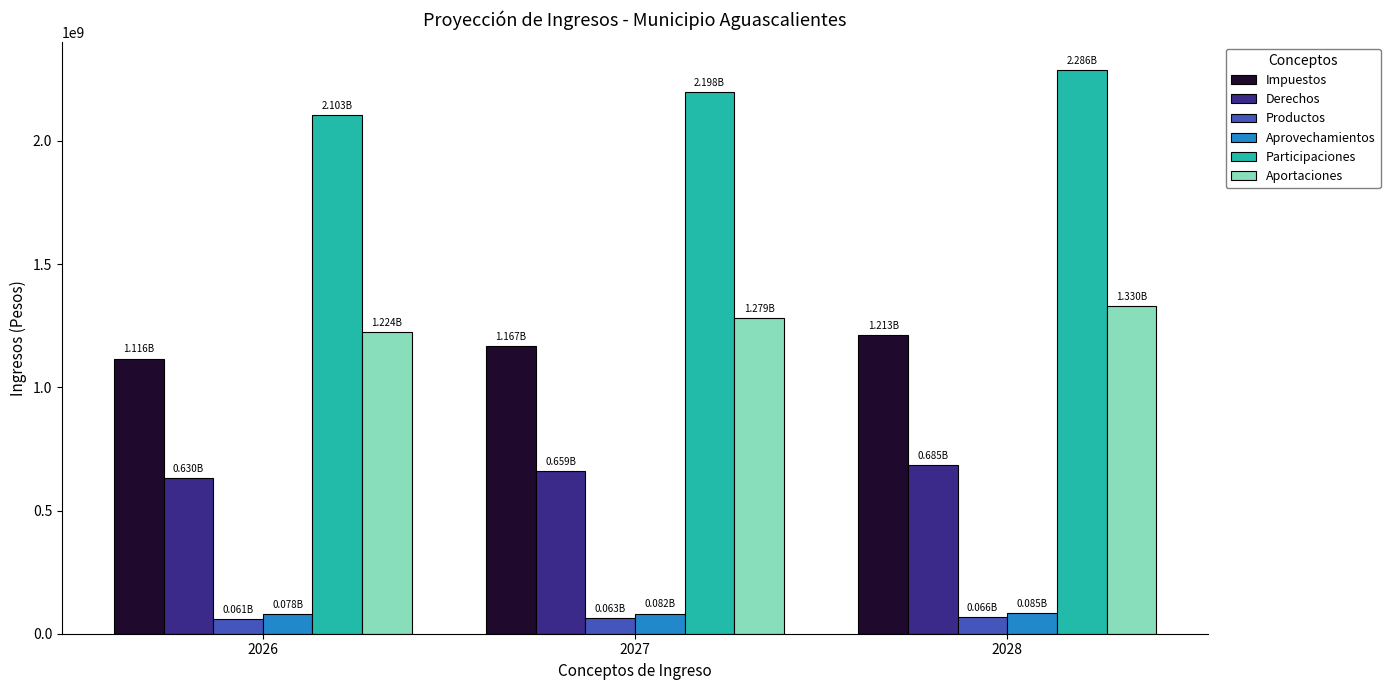

Which series has the widest spread of values?

Participaciones